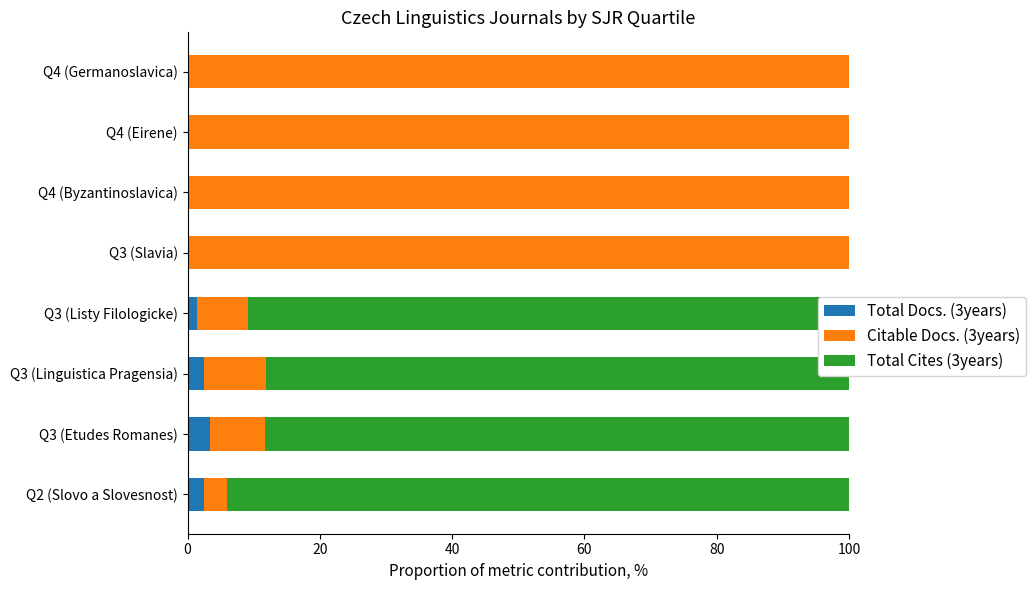

What is the highest value of the Total Docs. (3years) series?

3.3